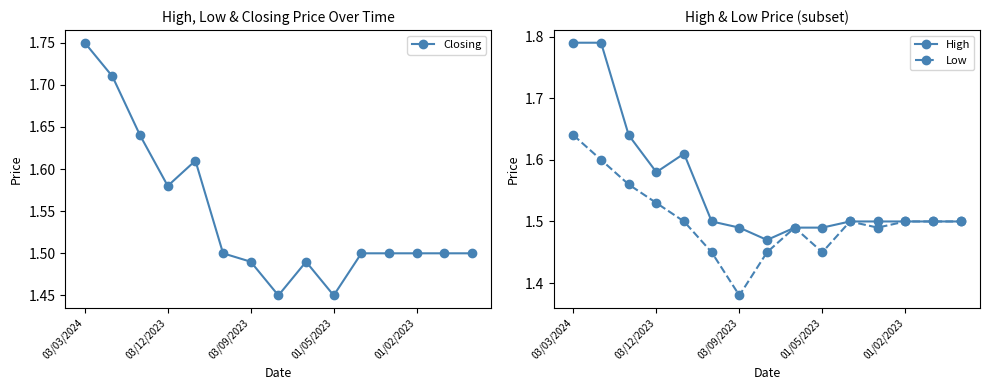

The value of Closing at 01/02/2023 is 1.5. True or false?

True